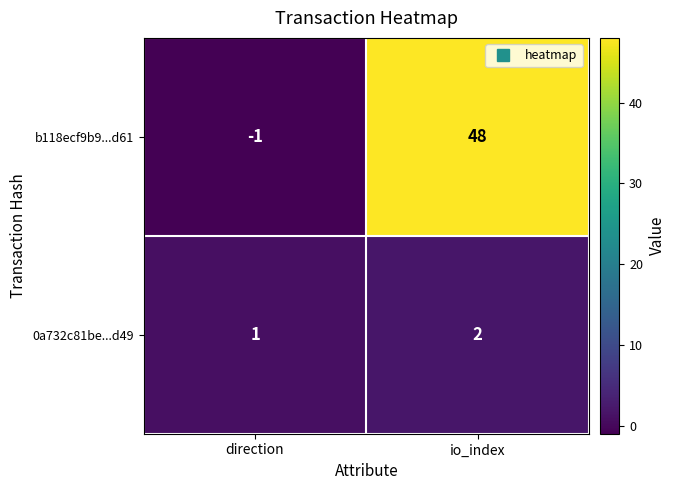

Which series has the widest spread of values?

b118ecf9b9...d61